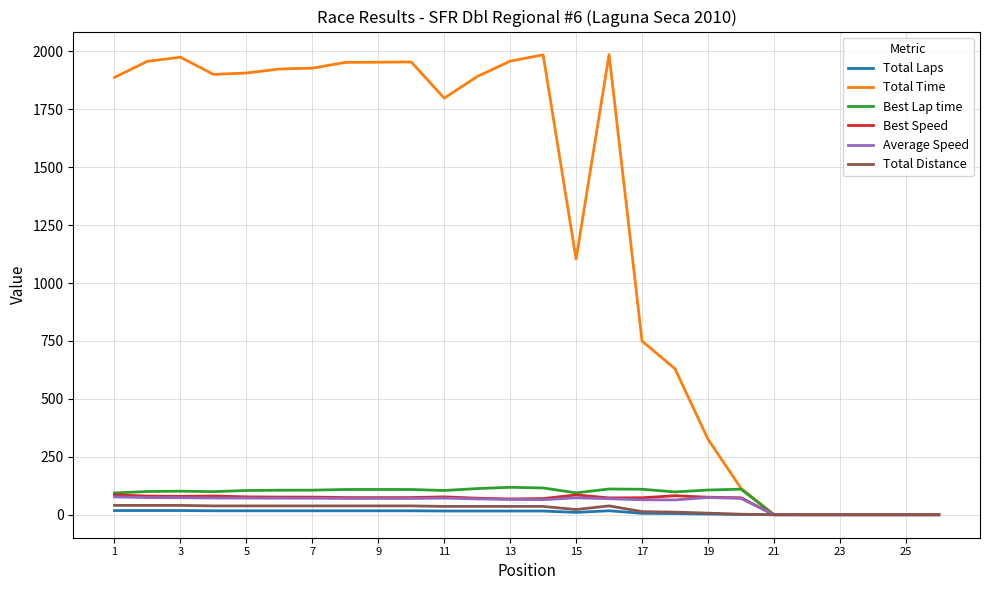

Which series has the largest total across all categories?

Total Time